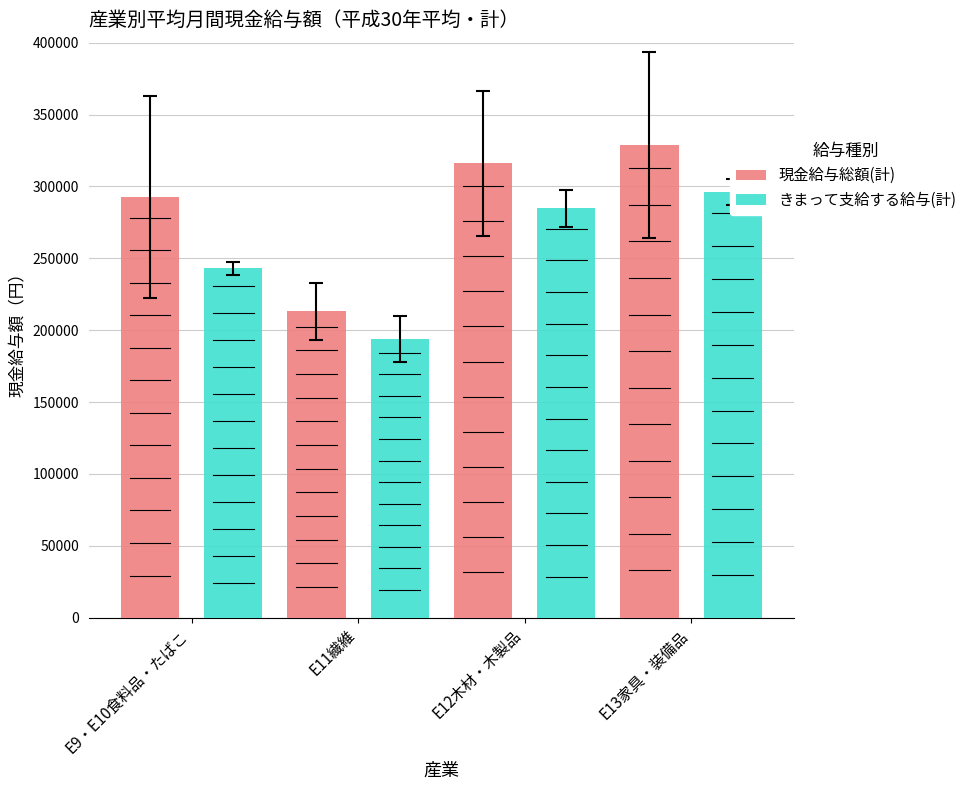

What is the difference between the second highest and second lowest values in the きまって支給する給与(計) series?

41695